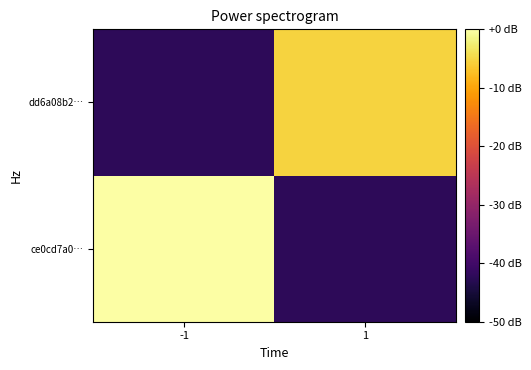

Count the number of data series in this chart.

2